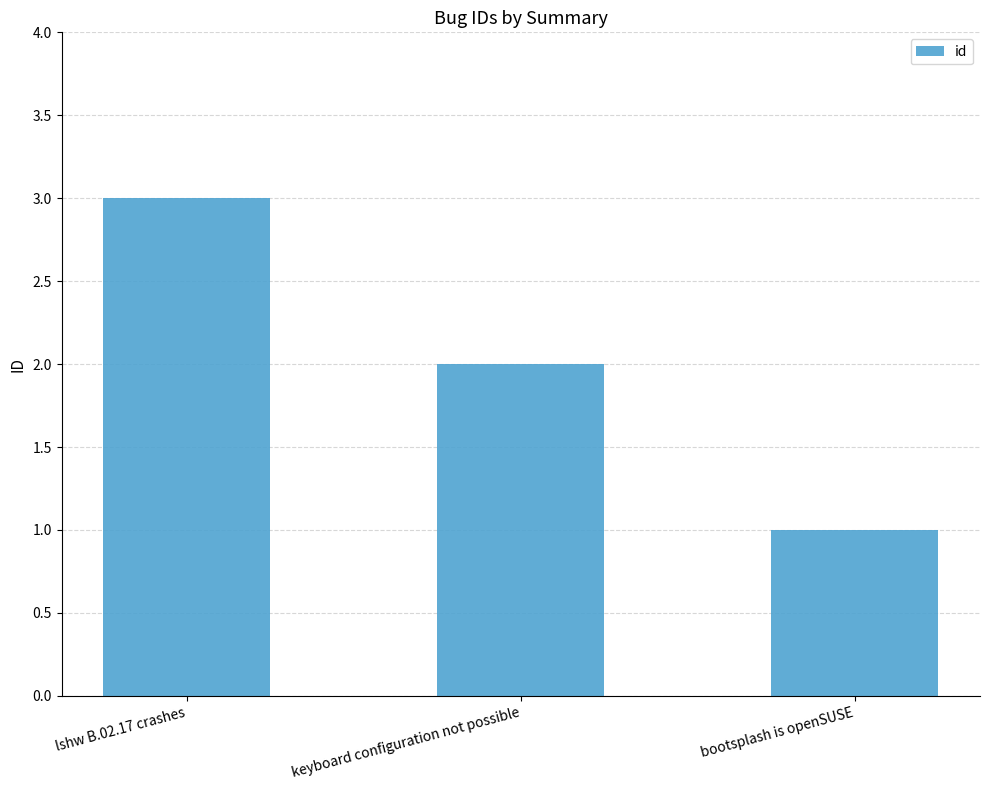

Which label corresponds to the smallest value in the chart?

bootsplash is openSUSE